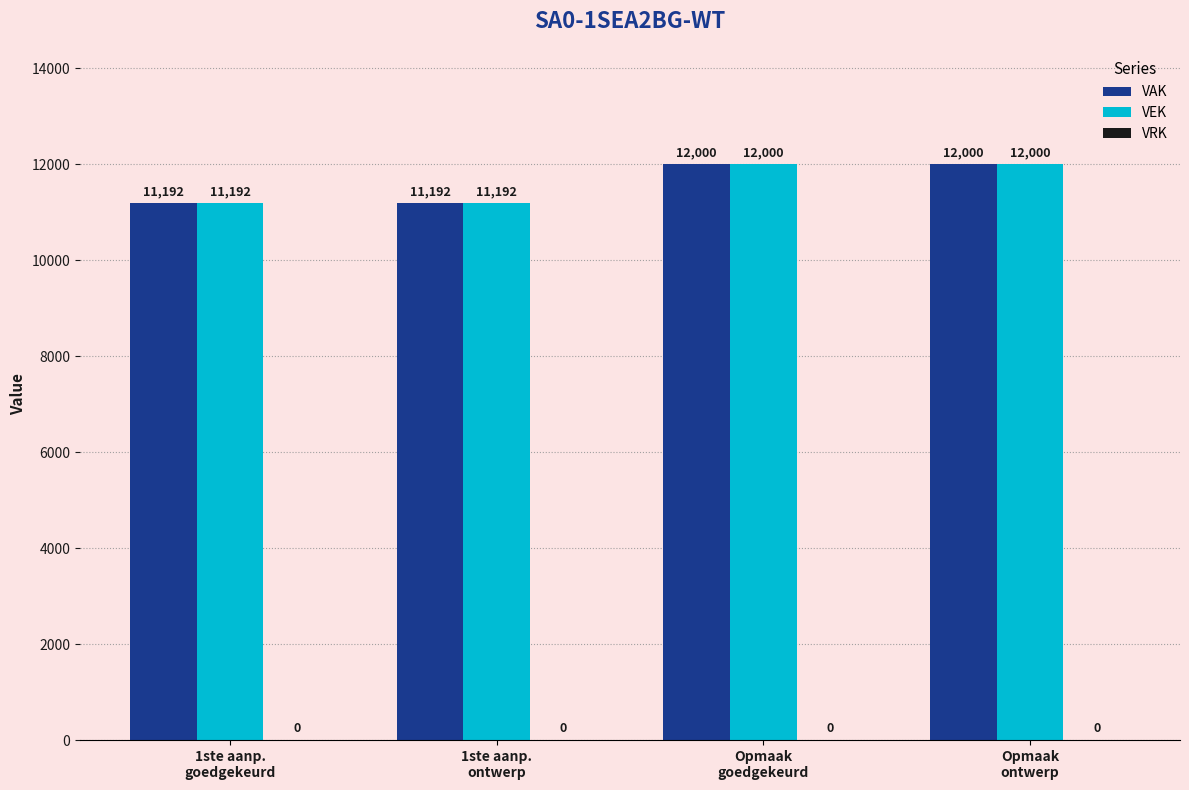

How many bars are there in each group?

2